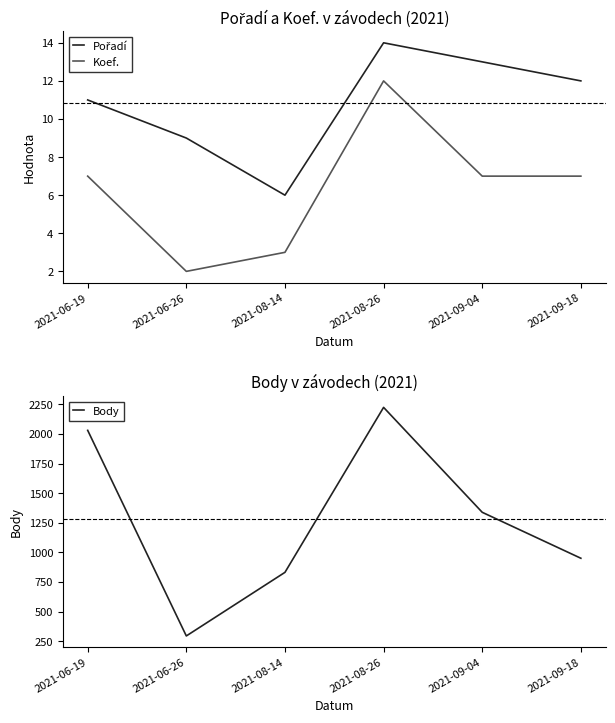

True or false: Body and Pořadí cross at least once.

False